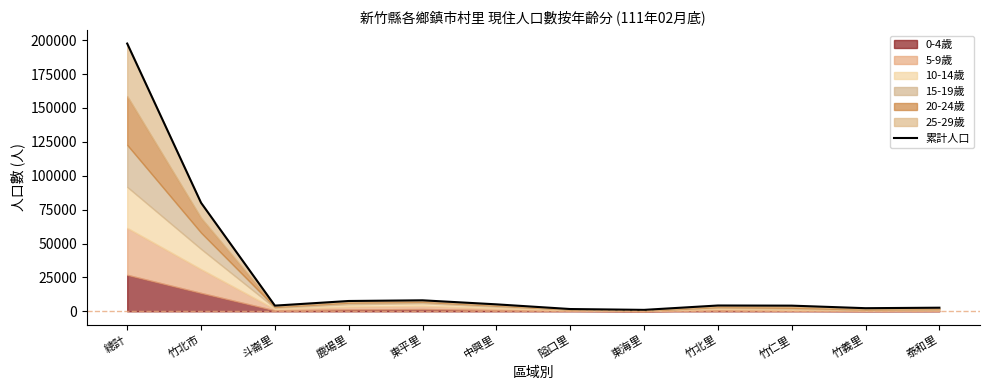

Does the chart have visible grid lines?

No